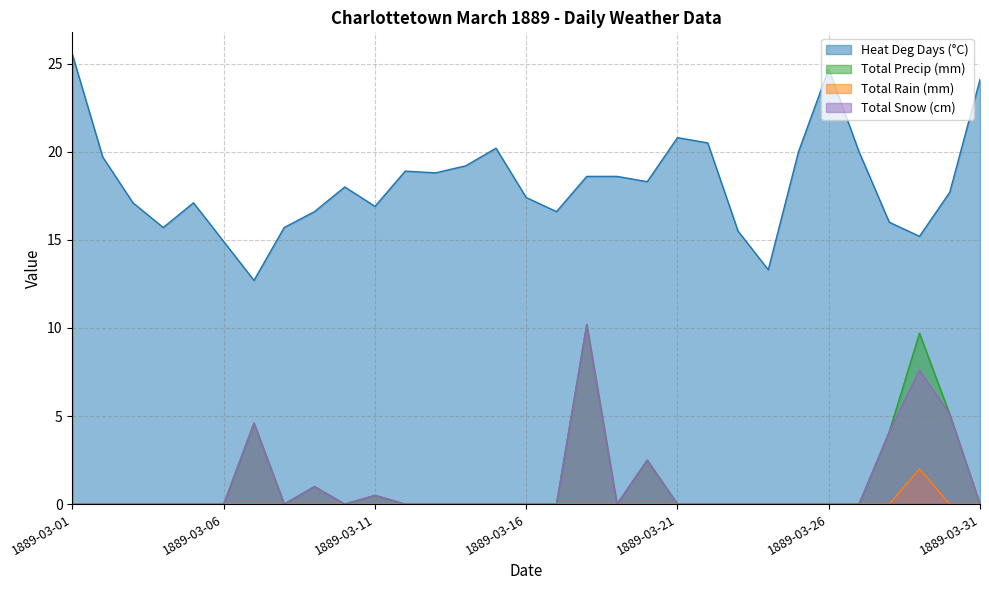

True or false: Total Snow (cm) has a value of 5.7 at 1889-03-21.

False